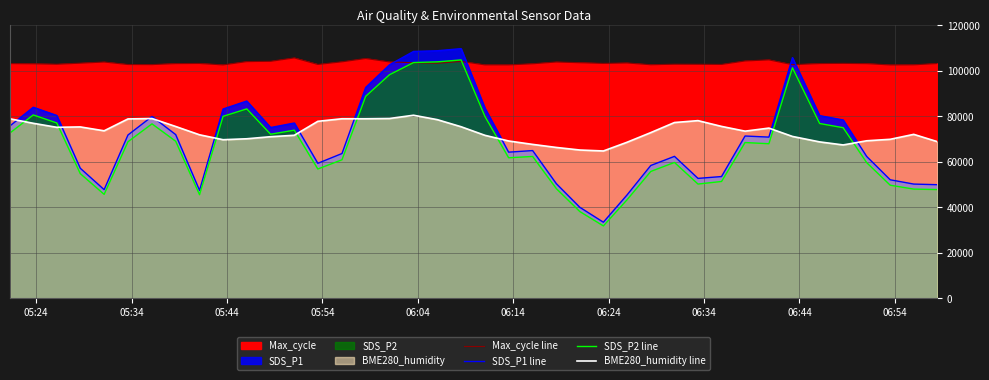

True or false: BME280_humidity line and Max_cycle line intersect in this chart.

False